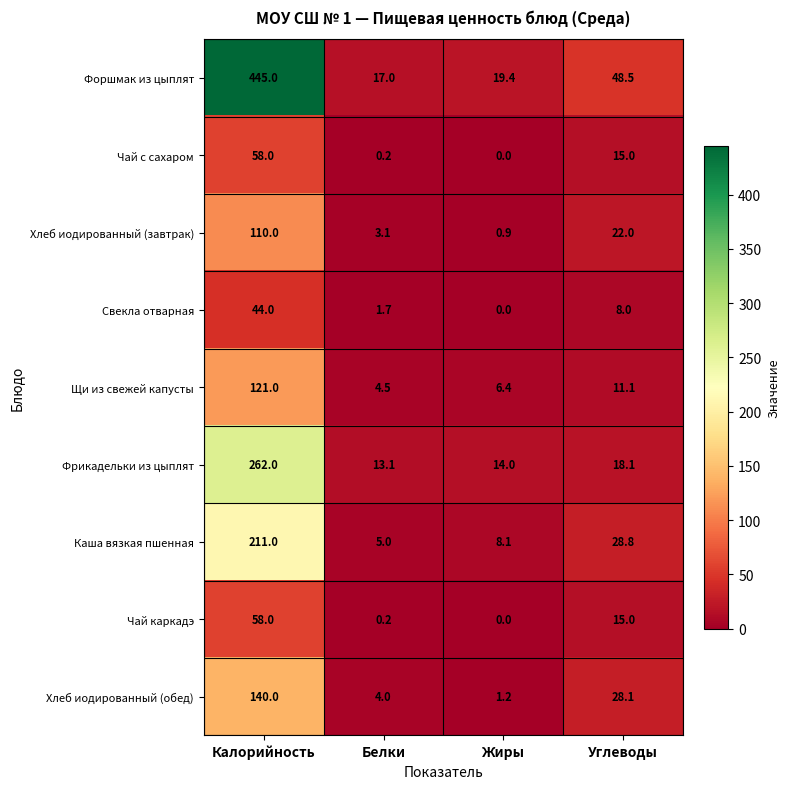

Where is Свекла отварная nearest to the value 22?

Углеводы